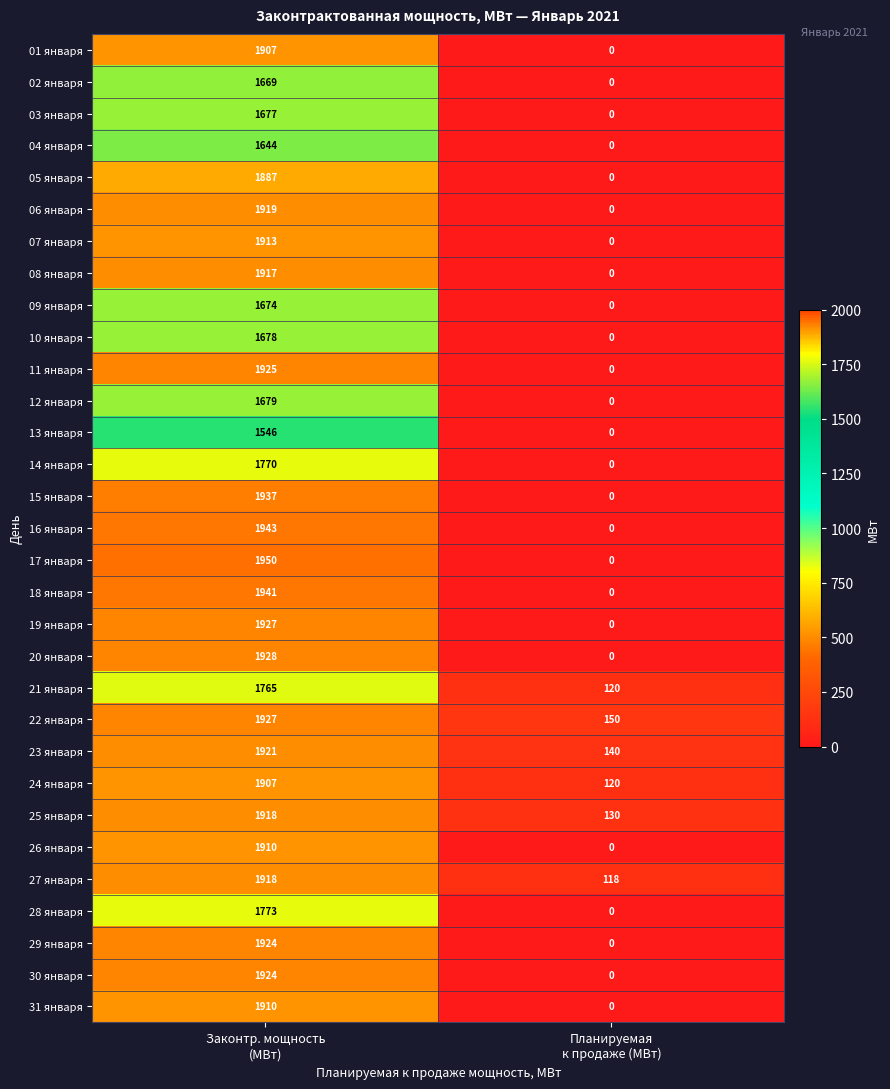

How many series are shown in this chart?

31